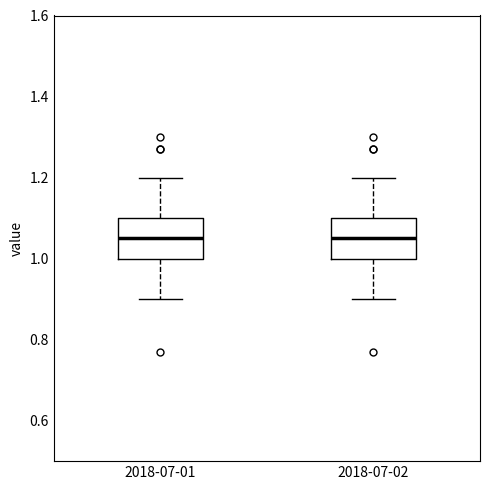

Reading left to right, read every box against the y-axis: the position of its median line, the range the box covers, and the ends of its whiskers. The values are not printed on the chart, so give them approximately, as read against the axis.

2018-07-01: median 1.06, box 1.00 to 1.10, whiskers 0.90 to 1.20
2018-07-02: median 1.06, box 1.00 to 1.10, whiskers 0.90 to 1.20